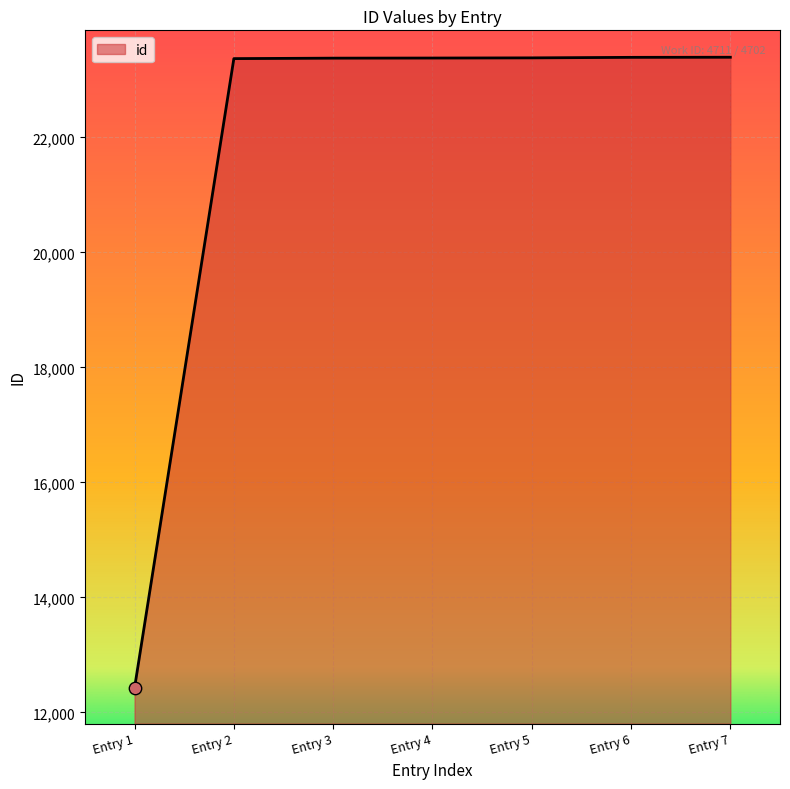

Which has a higher value, Entry 7 or Entry 1?

Entry 7